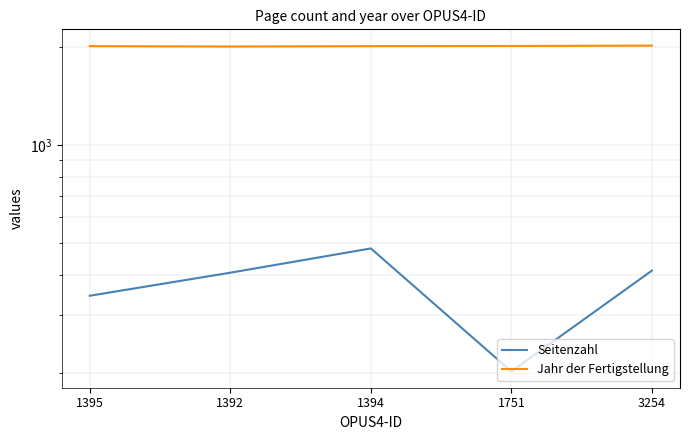

Which label corresponds to the smallest value in the chart?

1751